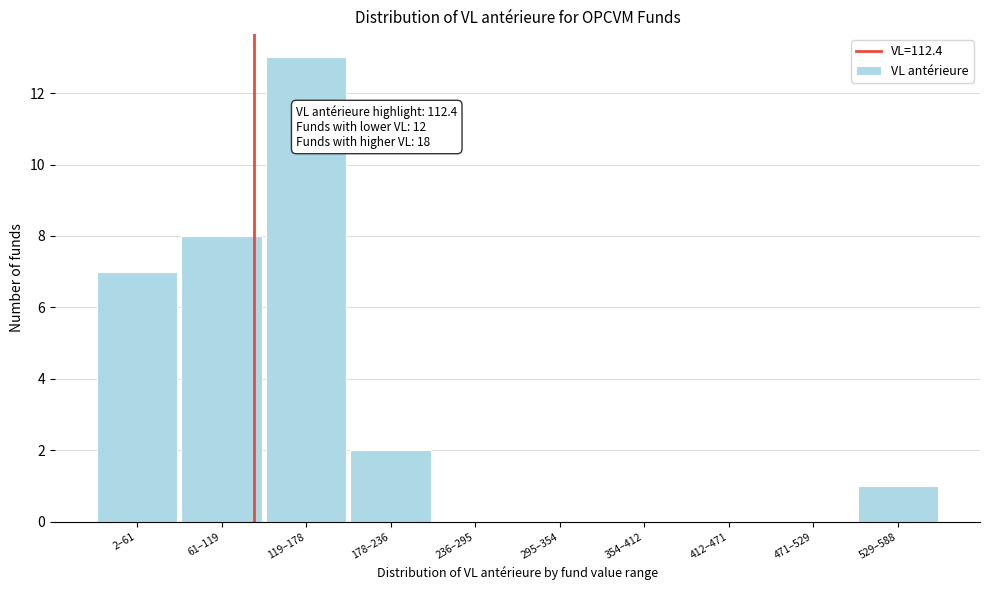

Reading left to right, list all the values displayed in this chart.

2–61=7	61–119=8	119–178=13	178–236=2	236–295=0	295–354=0	354–412=0	412–471=0	471–529=0	529–588=1